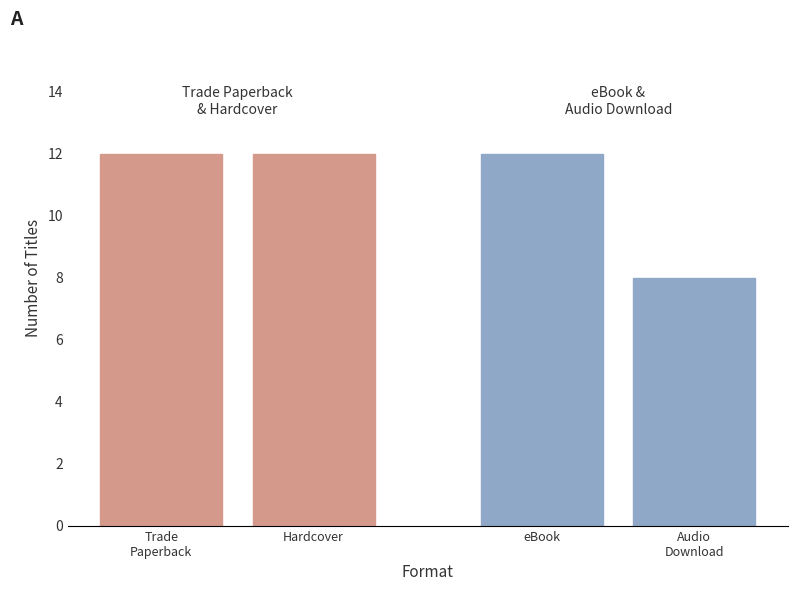

The Trade Paperback series shows 4 at 7. True or false?

False